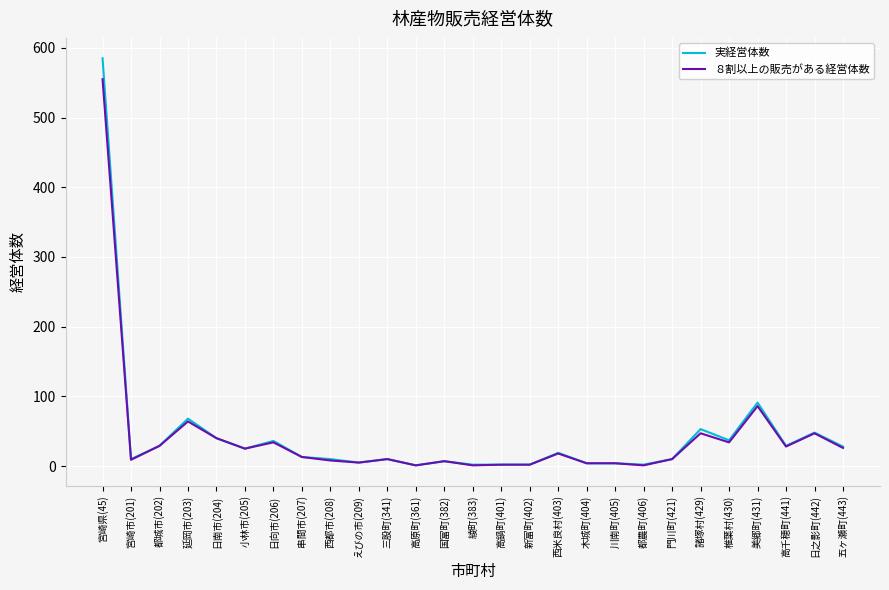

Is the value of ８割以上の販売がある経営体数 at 都農町(406) greater than the value of 実経営体数 at 五ヶ瀬町(443)?

No